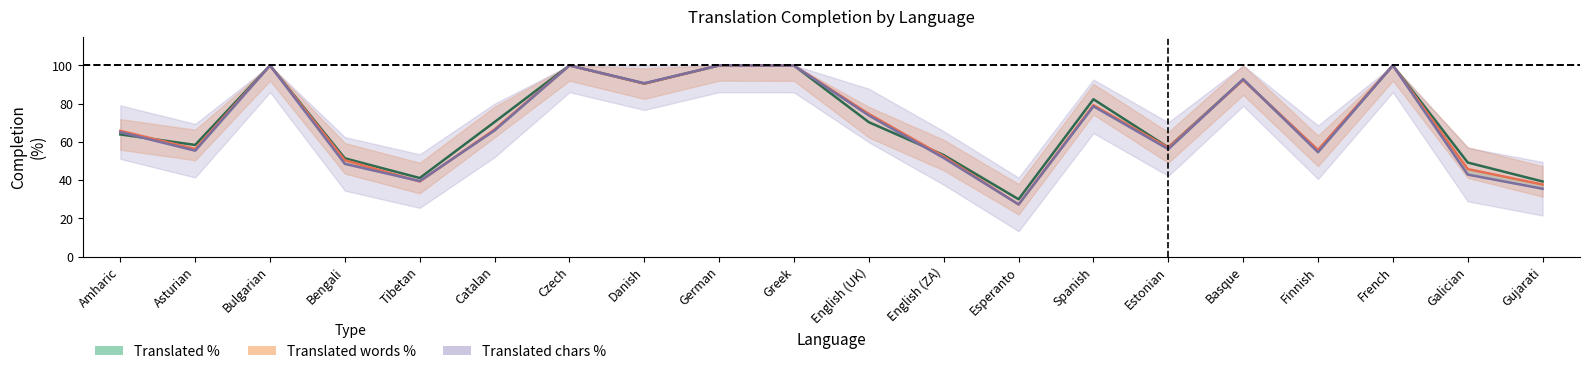

How many lines are shown in the chart?

3